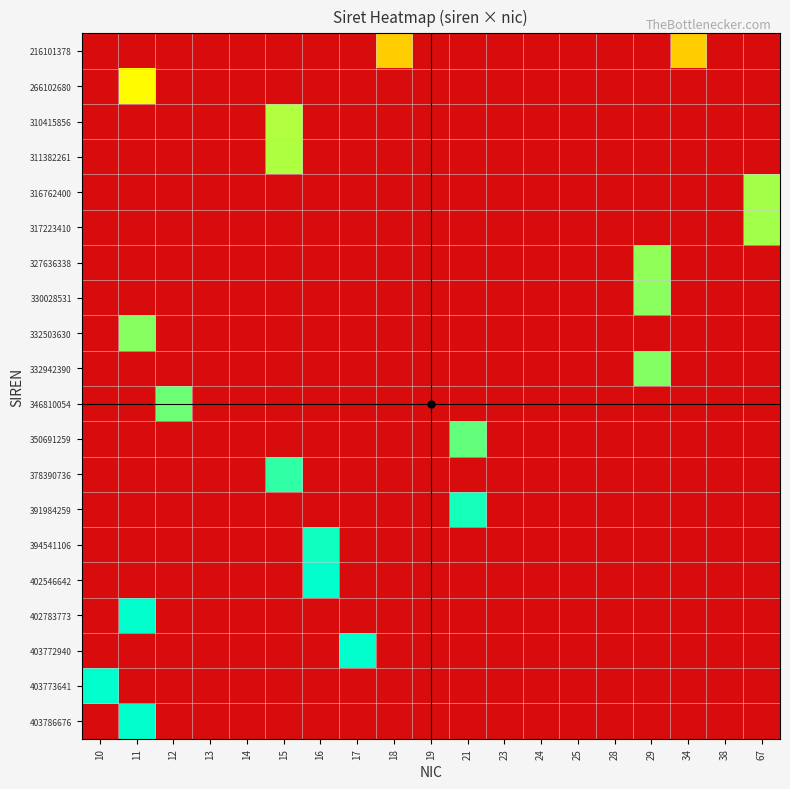

At how many categories does at least one series exceed 11138909098?

11